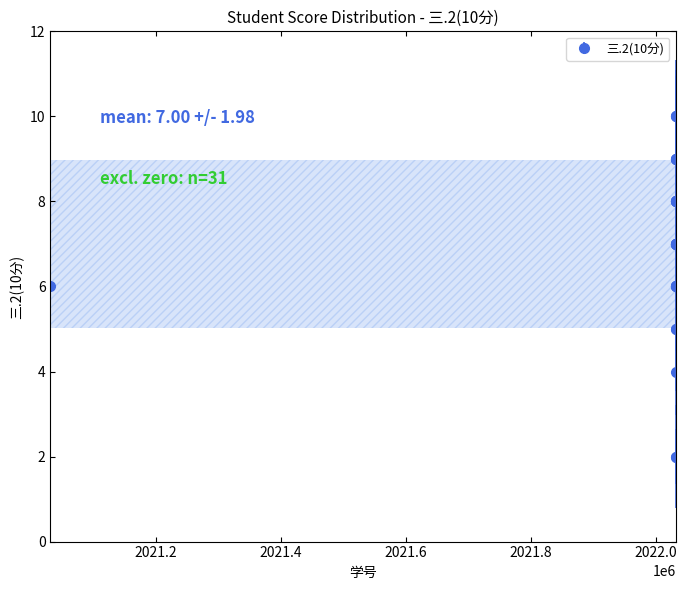

What is the difference between the maximum and minimum values?

8